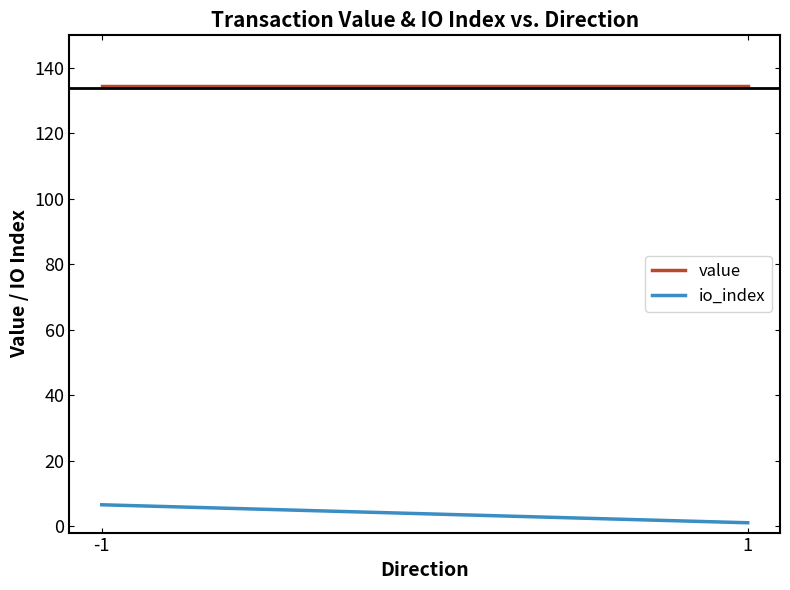

Which label corresponds to the largest value in the chart?

-1